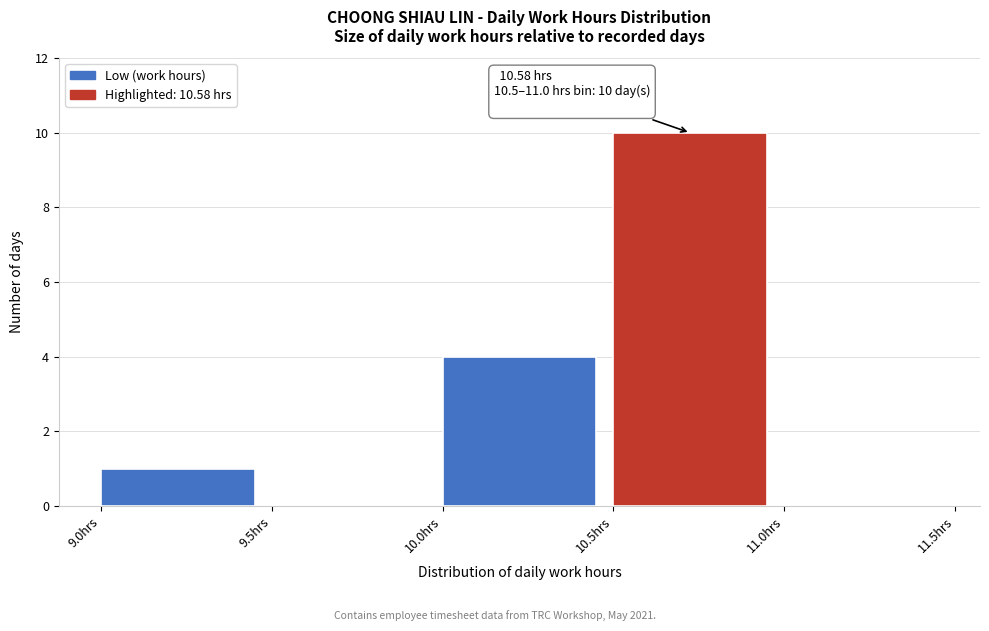

Which range on the x-axis has the tallest bar?

10.5 to 11.0